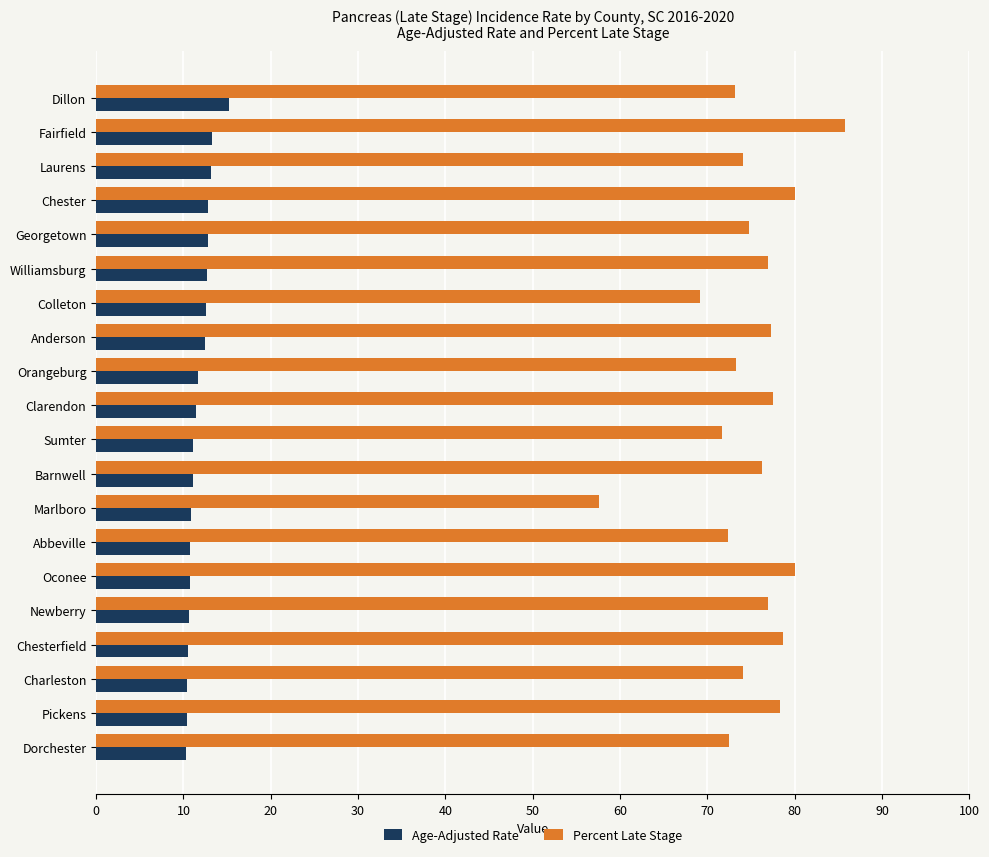

Rank the series by their average value, from lowest to highest.

Age-Adjusted Rate, Percent Late Stage